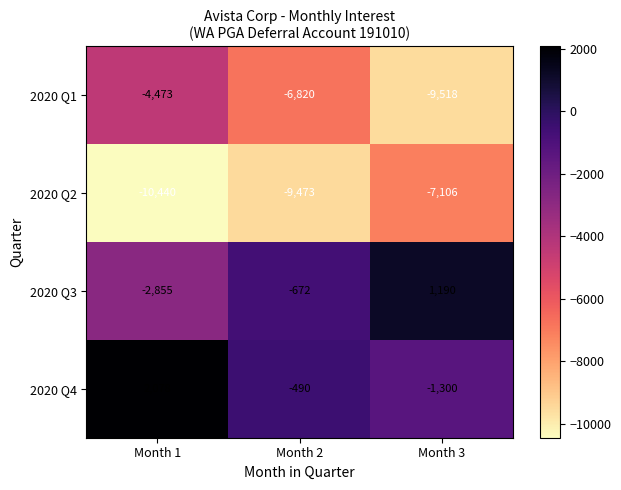

True or false: 2020 Q2 has a value of -6747 at Month 1.

False